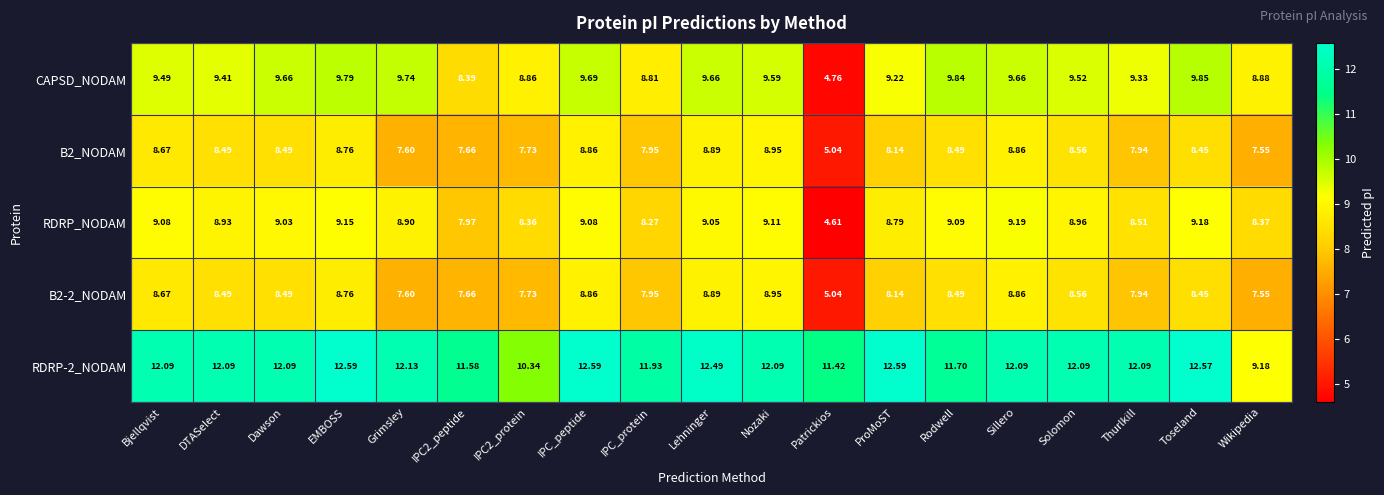

Where does the RDRP-2_NODAM series first go above 12?

Bjellqvist